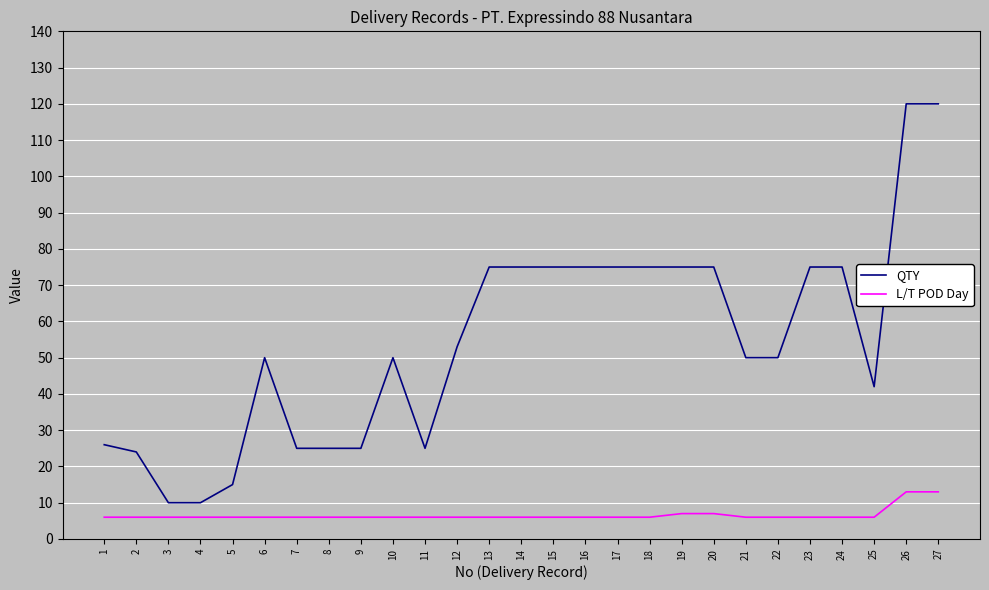

Does the chart have visible grid lines?

Yes